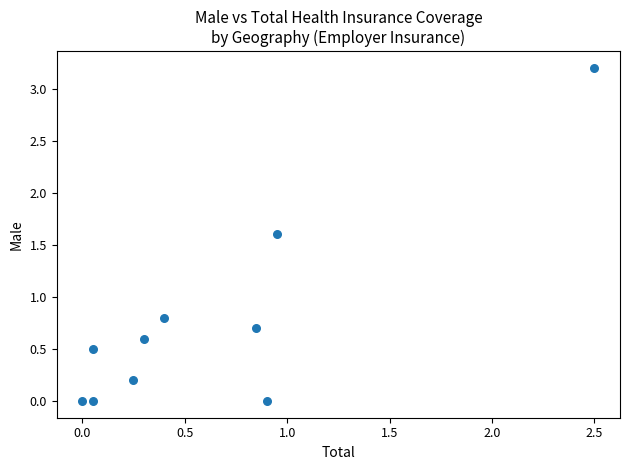

What Y value in the scatter plot is closest to 1?

0.8